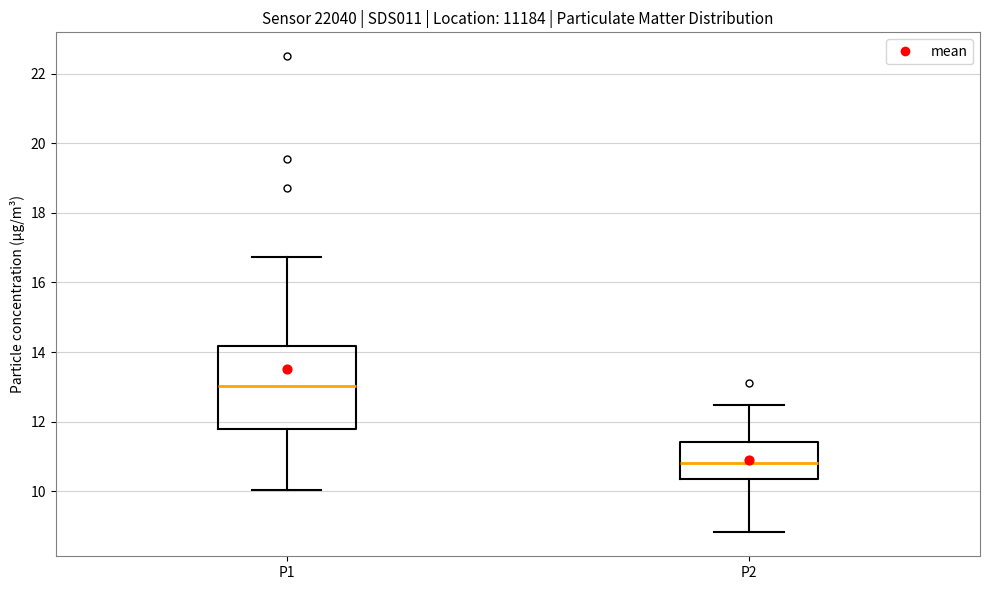

Reading left to right, transcribe this box plot: for each box, give where its median line is, the range the box spans, and where its two whiskers end, as read against the y-axis. The values are not printed on the chart, so give them approximately, as read against the axis.

P1: median 13.0, box 11.8 to 14.2, whiskers 10.0 to 16.8
P2: median 10.8, box 10.4 to 11.4, whiskers 8.8 to 12.4